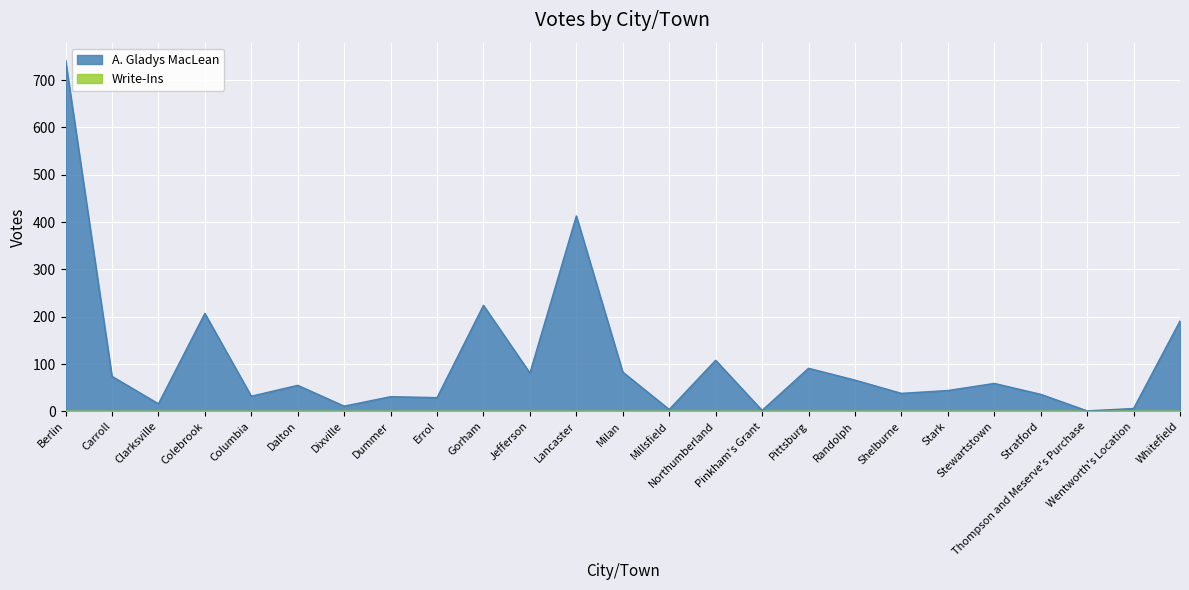

What is the label of the 4th point from the left?

Colebrook